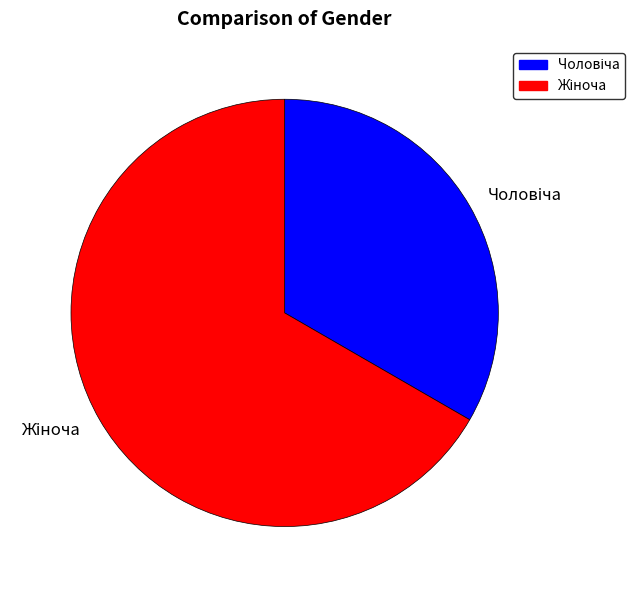

Is there a majority slice in this chart?

Yes